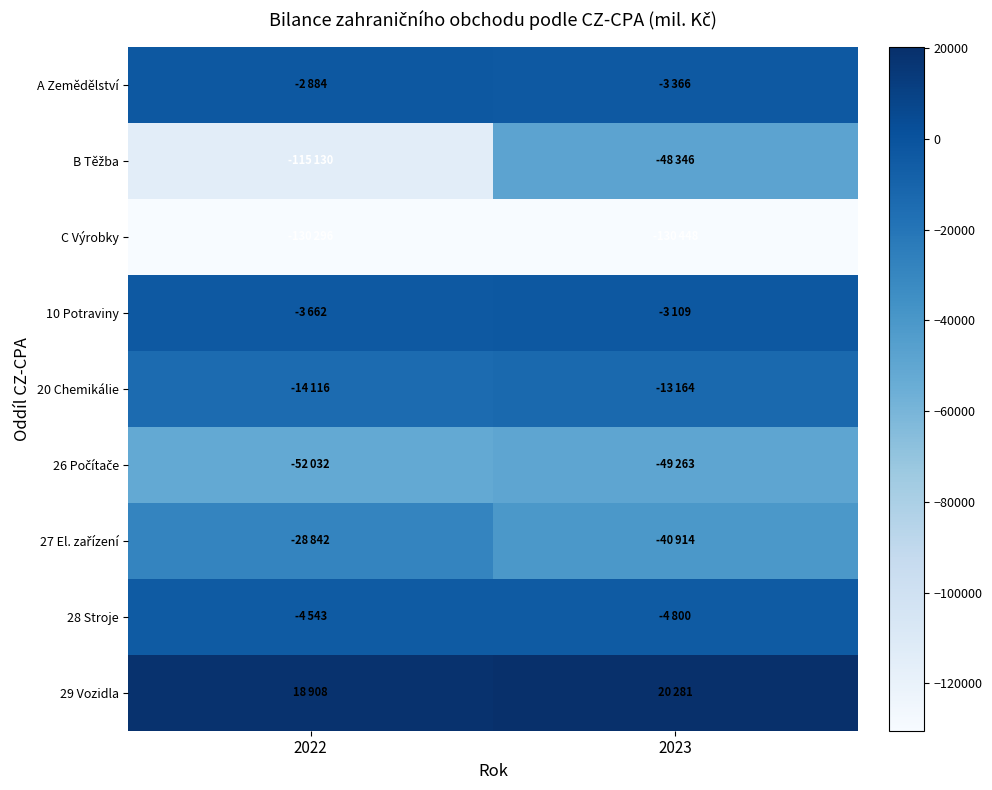

At which category does the chart reach its minimum across all series?

2023